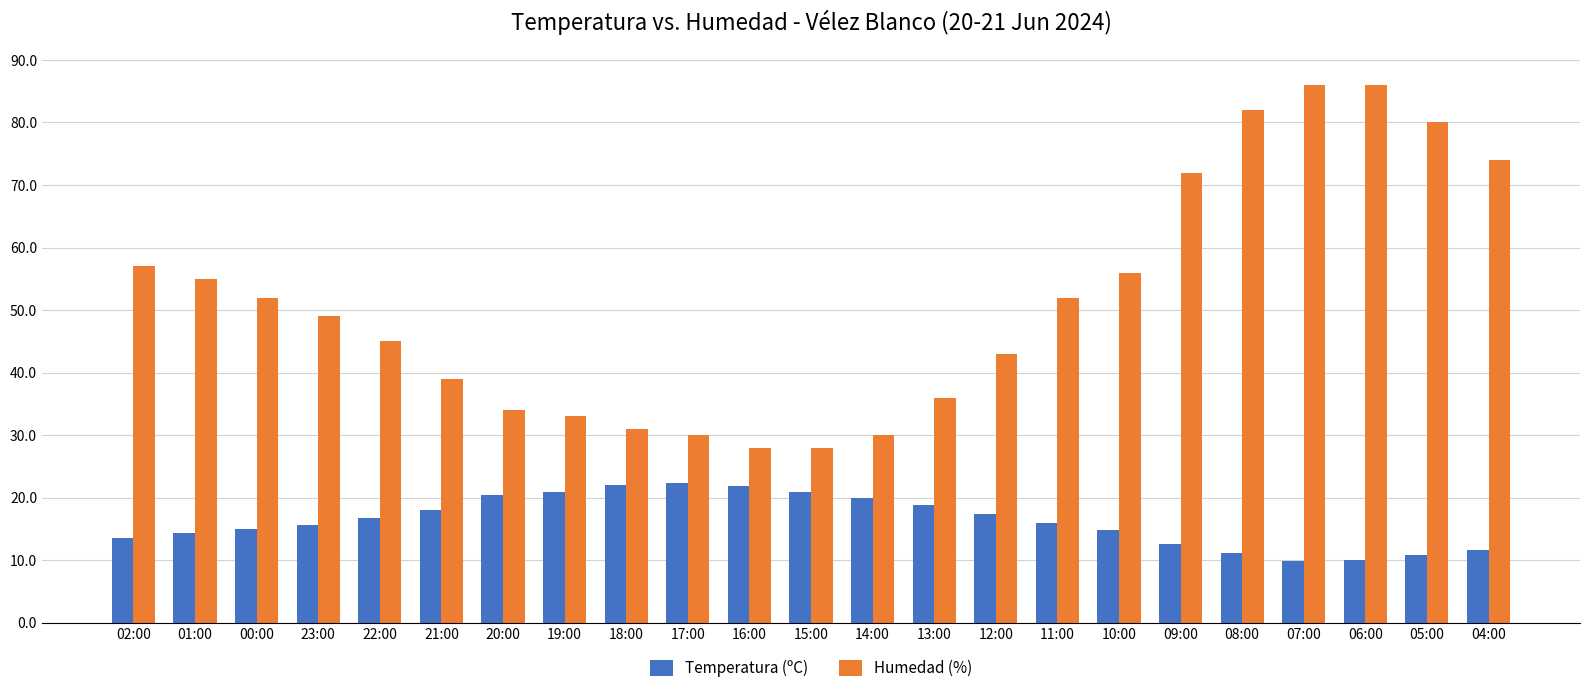

How many groups of bars are there?

23